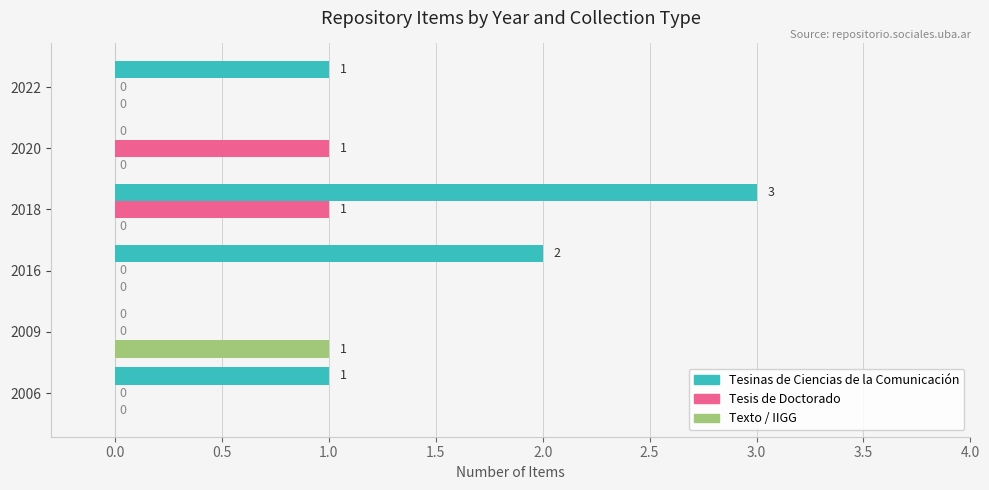

Is the value of Texto / IIGG at 2022 greater than the value of Tesis de Doctorado at 2018?

No